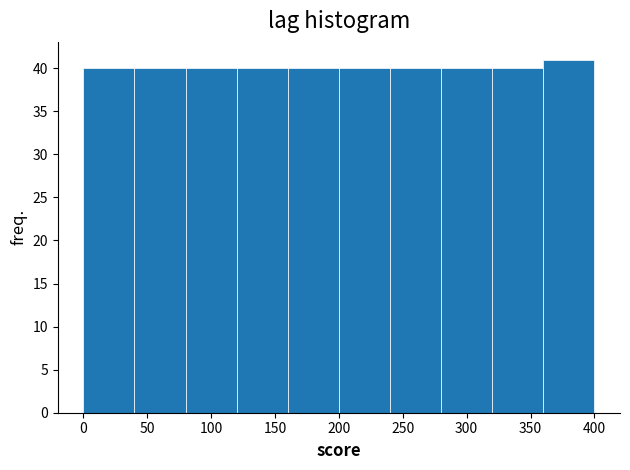

Reading left to right, list every bar in this chart as the range it spans on the x-axis followed by its height. The values are not printed on the chart, so give them approximately, as read against the axis.

0 to 40: 40
40 to 80: 40
80 to 120: 40
120 to 160: 40
160 to 200: 40
200 to 240: 40
240 to 280: 40
280 to 320: 40
320 to 360: 40
360 to 400: 41